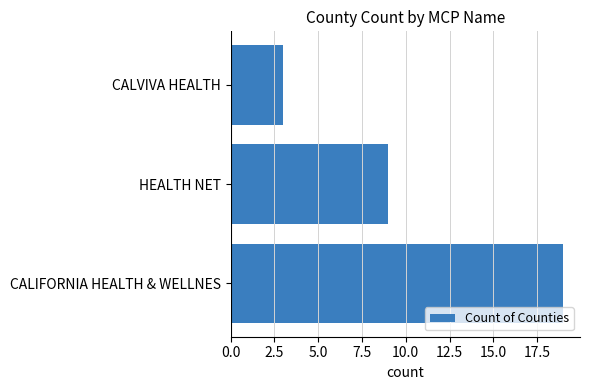

What is the ratio of the value at CALIFORNIA HEALTH & WELLNES to the value at HEALTH NET?

2.1